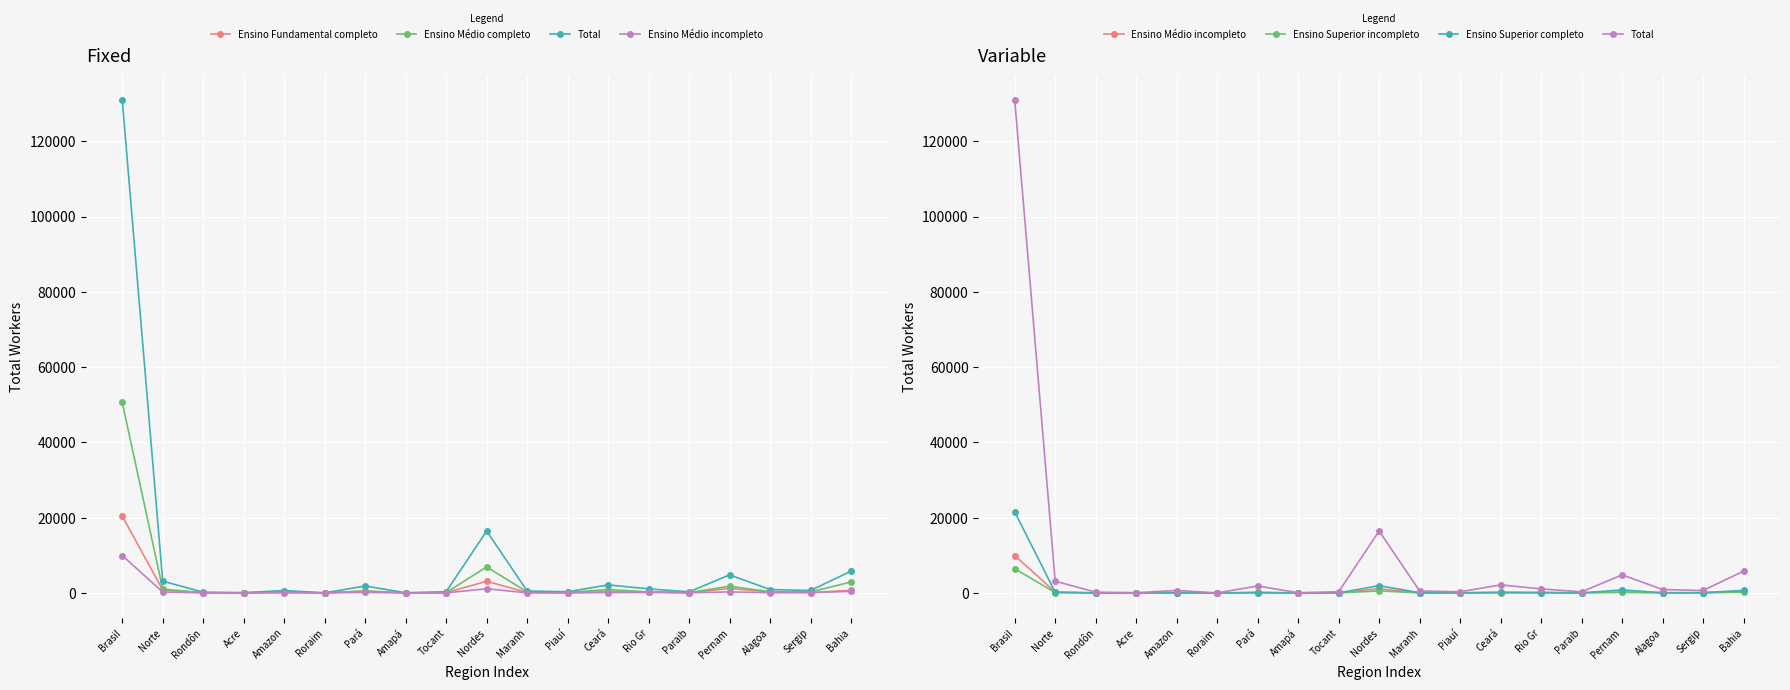

Where is Ensino Médio incompleto nearest to the value 4970?

Nordes